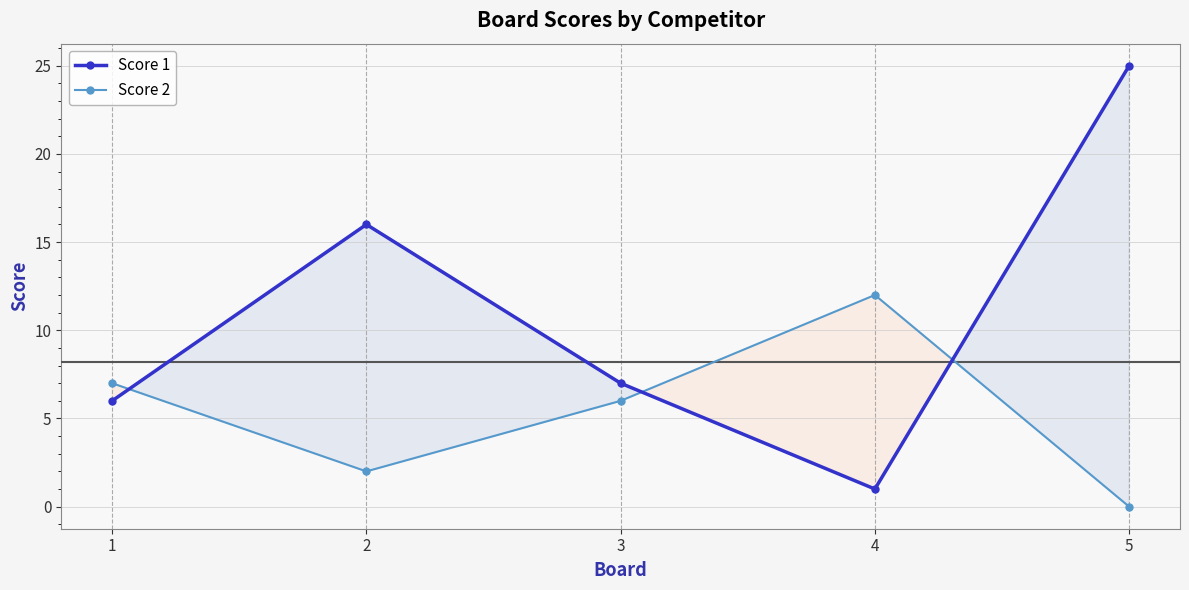

What is the sum of all Score 1 values?

55